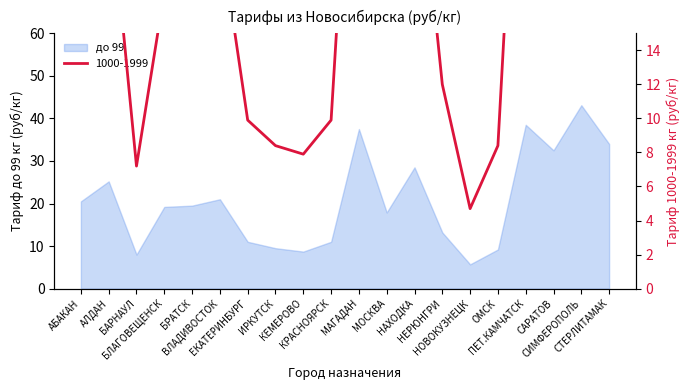

What position from the left is НОВОКУЗНЕЦК?

15